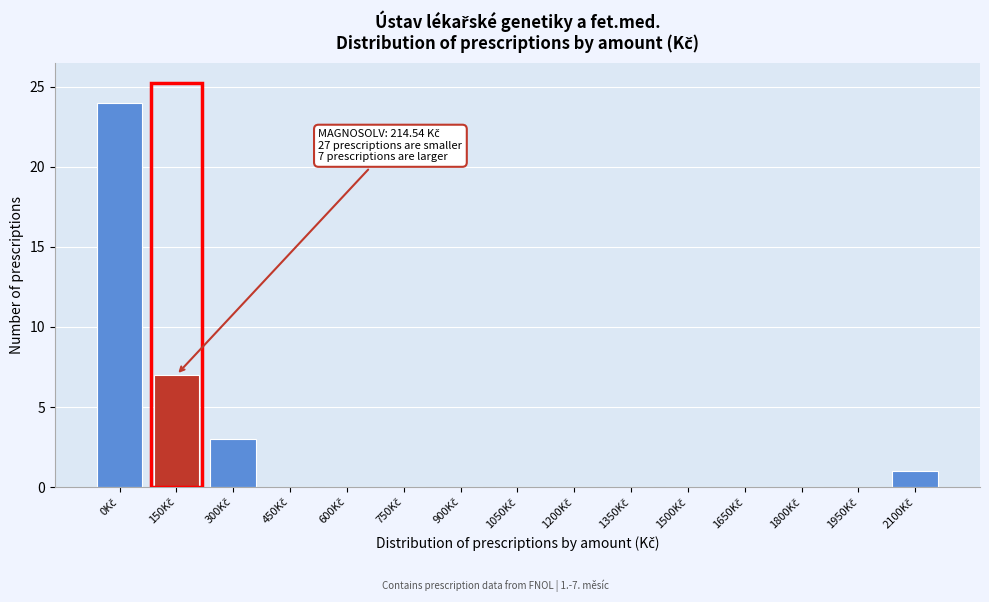

What is the maximum value shown in the chart?

24